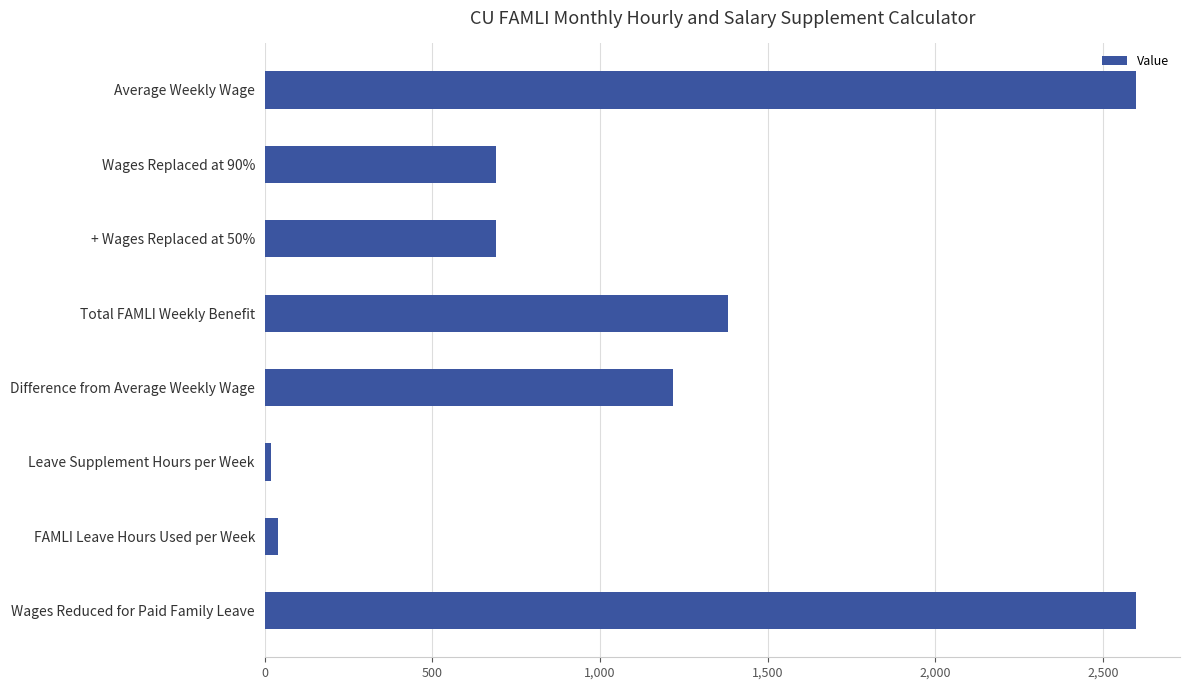

How many categories are shown in the chart?

8